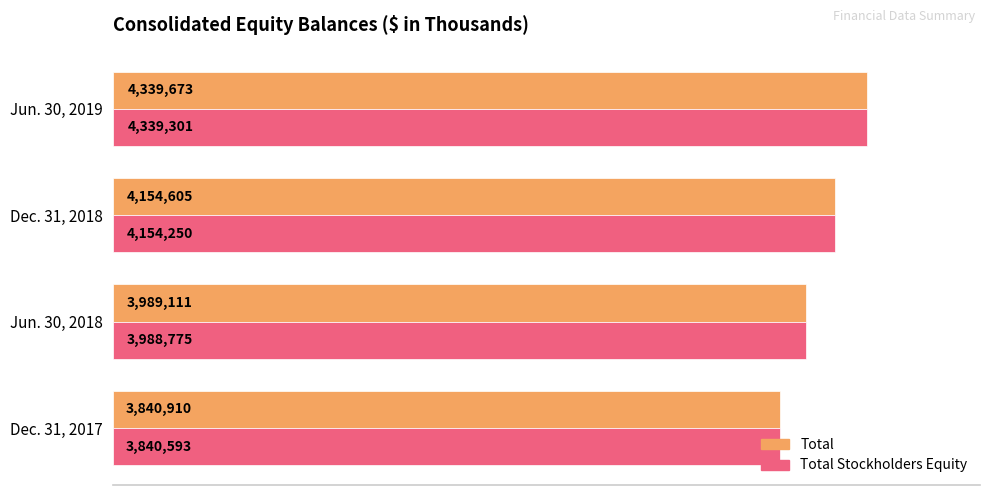

What are all the series names shown in the legend?

Total, Total Stockholders Equity